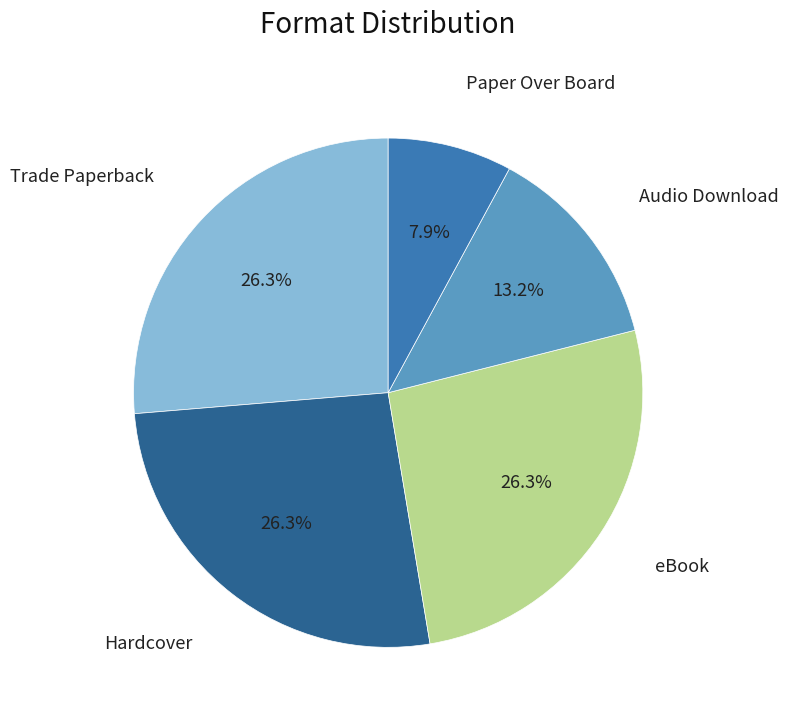

Is there any slice that represents more than half of the pie?

No